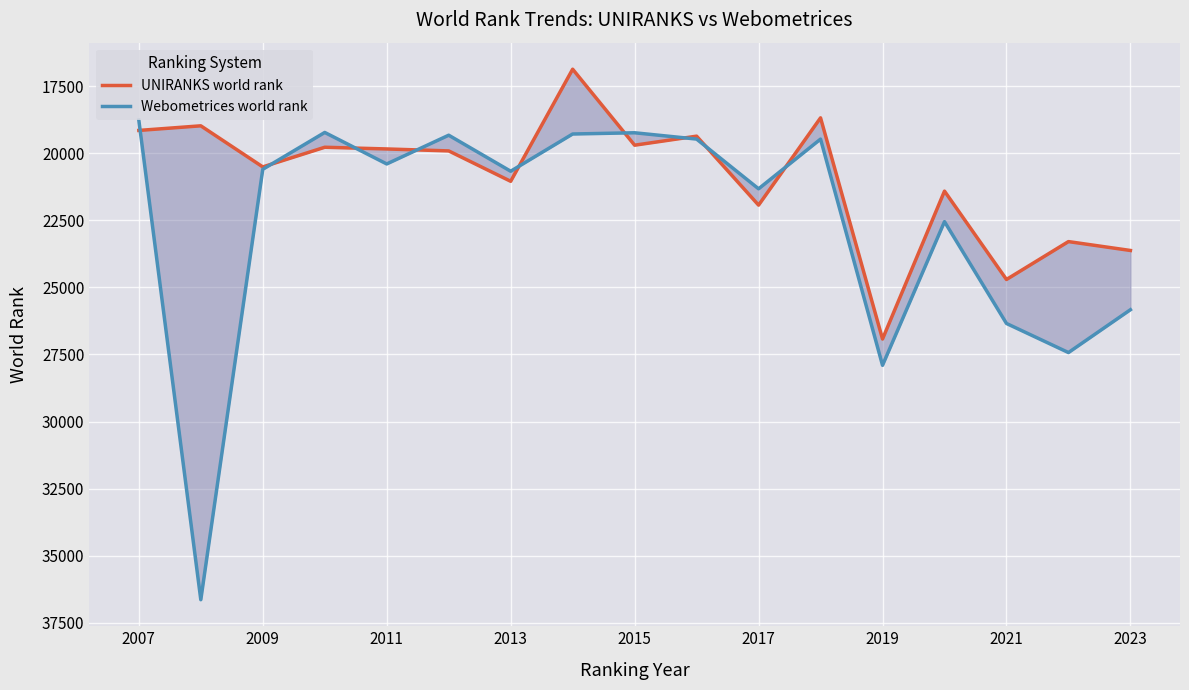

What is the difference between the maximum and minimum values in the UNIRANKS world rank series?

10055